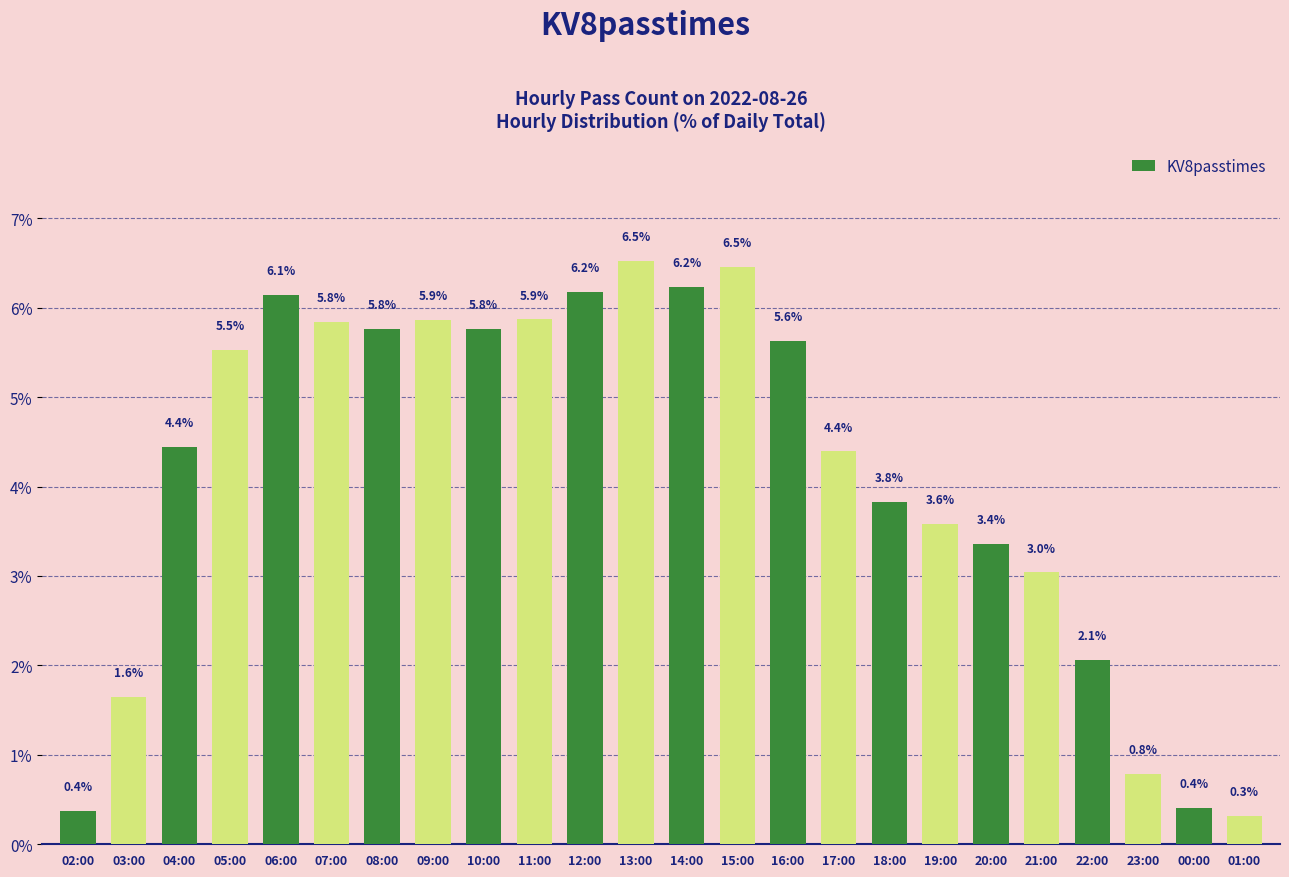

Count the number of data series in this chart.

1